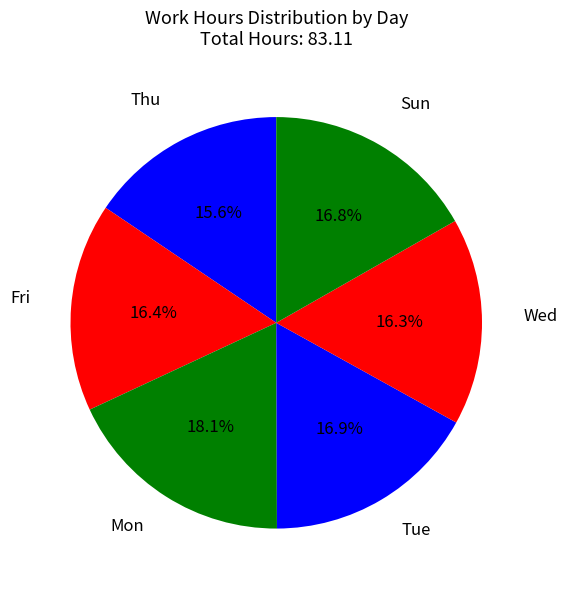

Does any single category account for the majority?

No